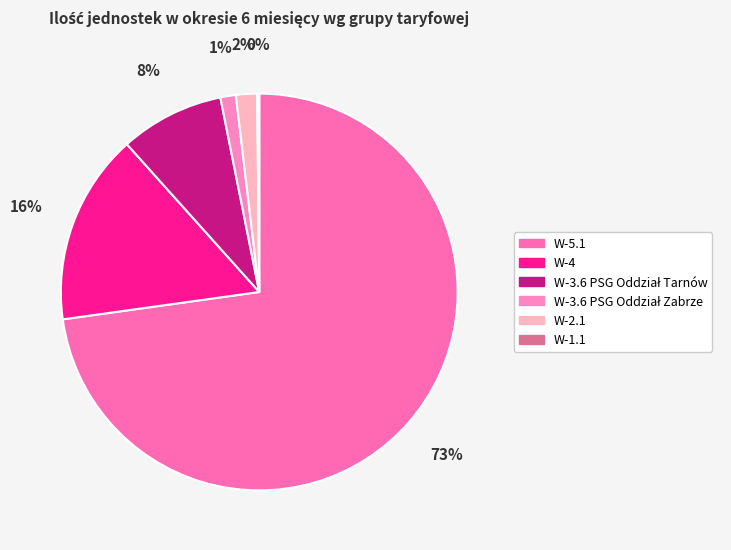

To the nearest percent, what is the combined percentage of W-5.1 and W-1.1?

73%